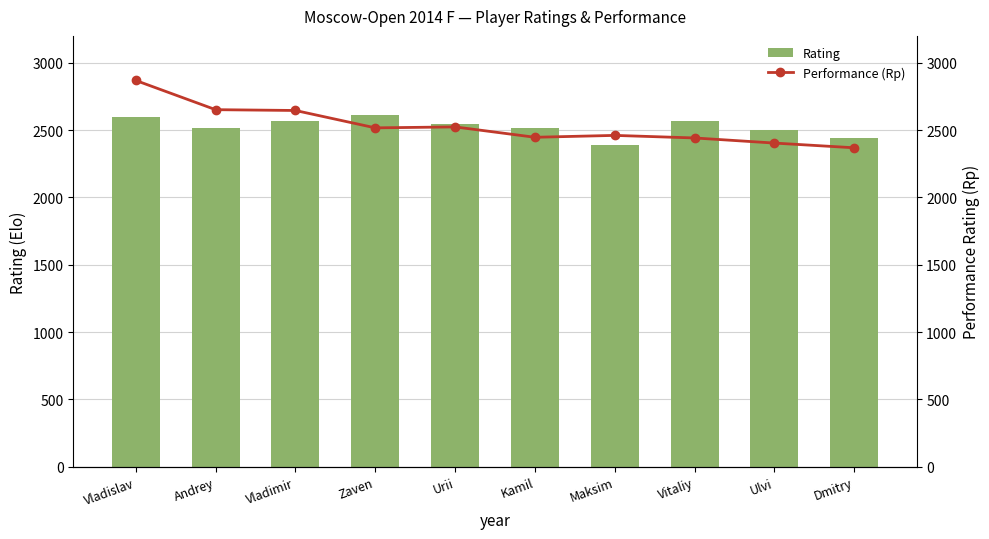

Is it true that Rating equals 629 at Andrey?

False